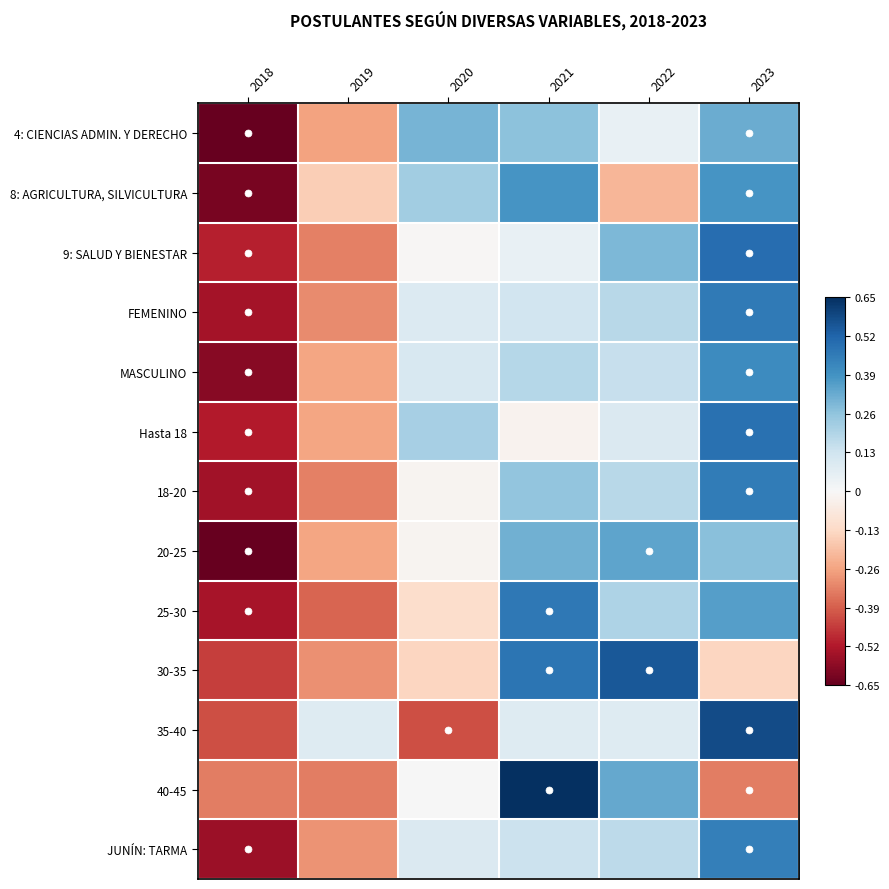

Reading left to right, list all the values displayed in this chart.

4: CIENCIAS ADMIN. Y DERECHO: 2018=-0.7	2019=-0.3	2020=0.3	2021=0.3	2022=0.0	2023=0.3
8: AGRICULTURA, SILVICULTURA: 2018=-0.6	2019=-0.2	2020=0.2	2021=0.4	2022=-0.2	2023=0.4
9: SALUD Y BIENESTAR: 2018=-0.5	2019=-0.3	2020=-0.0	2021=0.0	2022=0.3	2023=0.5
FEMENINO: 2018=-0.5	2019=-0.3	2020=0.1	2021=0.1	2022=0.2	2023=0.5
MASCULINO: 2018=-0.6	2019=-0.3	2020=0.1	2021=0.2	2022=0.2	2023=0.4
Hasta 18: 2018=-0.5	2019=-0.3	2020=0.2	2021=-0.0	2022=0.1	2023=0.5
18-20: 2018=-0.5	2019=-0.3	2020=-0.0	2021=0.3	2022=0.2	2023=0.5
20-25: 2018=-0.7	2019=-0.3	2020=-0.0	2021=0.3	2022=0.3	2023=0.3
25-30: 2018=-0.5	2019=-0.4	2020=-0.1	2021=0.5	2022=0.2	2023=0.4
30-35: 2018=-0.4	2019=-0.3	2020=-0.1	2021=0.5	2022=0.6	2023=-0.1
35-40: 2018=-0.4	2019=0.1	2020=-0.4	2021=0.1	2022=0.1	2023=0.6
40-45: 2018=-0.3	2019=-0.3	2020=0.0	2021=0.7	2022=0.3	2023=-0.3
JUNÍN: TARMA: 2018=-0.6	2019=-0.3	2020=0.1	2021=0.1	2022=0.2	2023=0.4